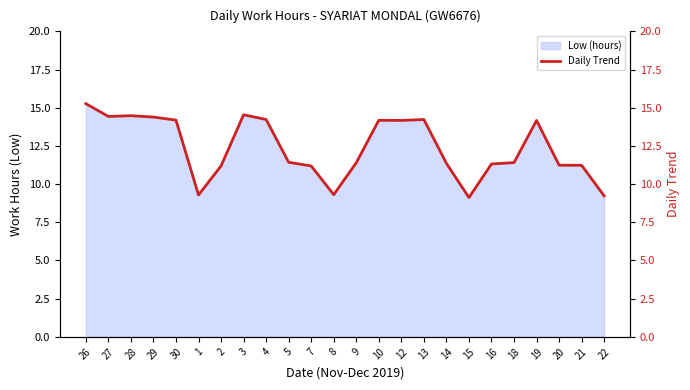

How many interior local peaks (higher than both neighbors) does the data have?

5